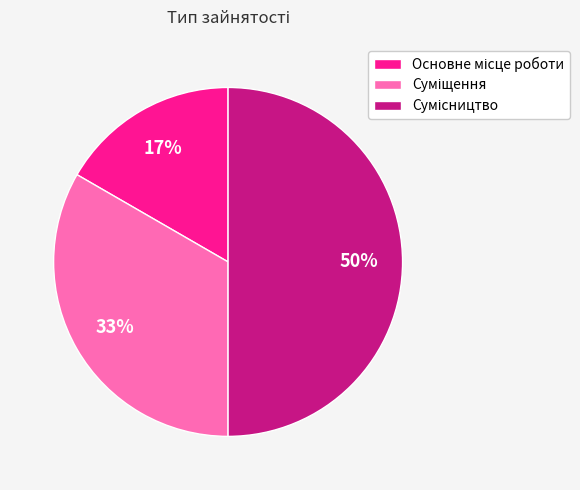

To the nearest percent, what is the difference between the largest and smallest slice percentages?

33%